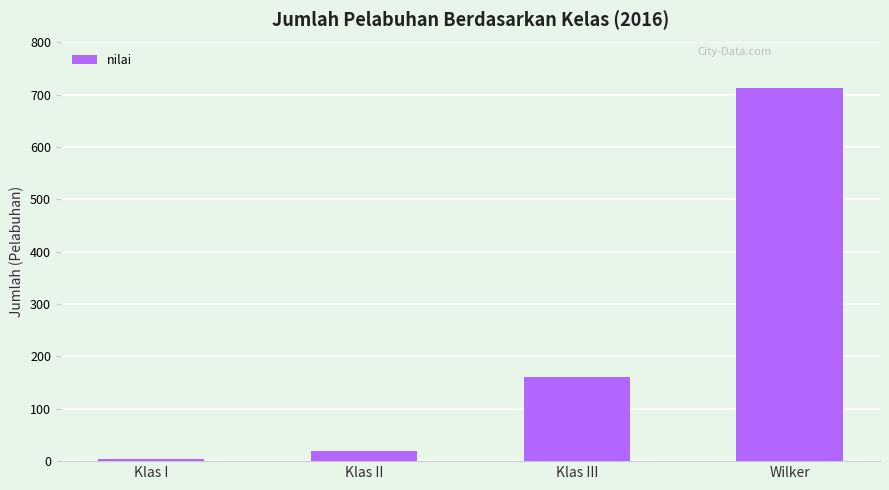

What is the difference between the second highest and minimum values?

156